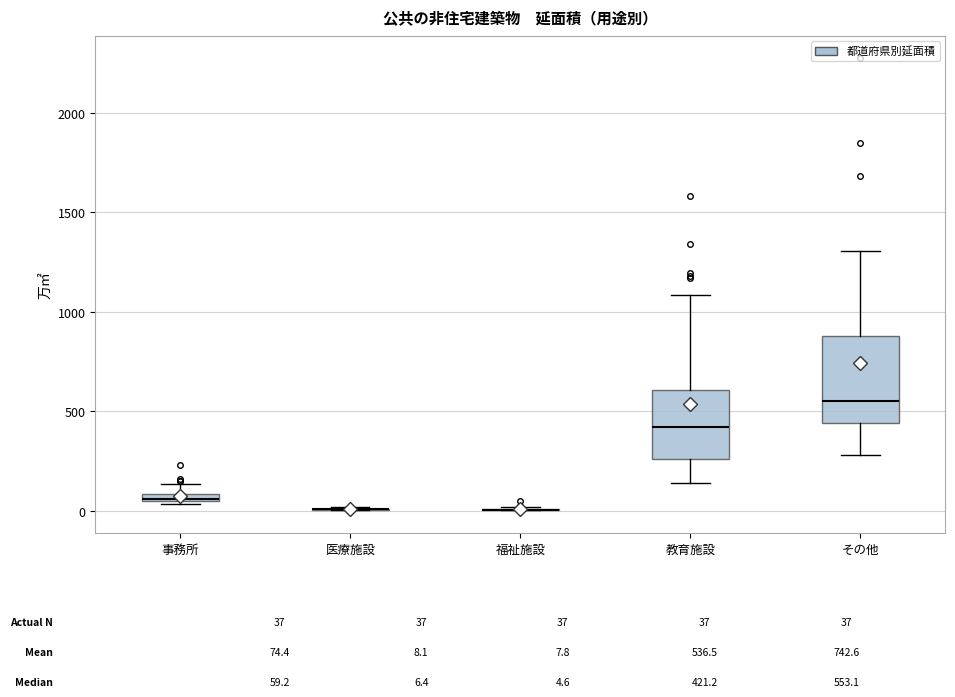

Which box is the tallest, from its lower edge to its upper edge?

その他